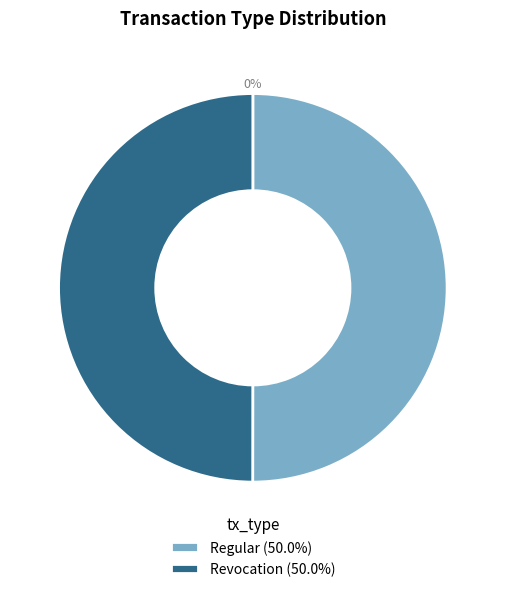

How many slices are in this pie chart?

2